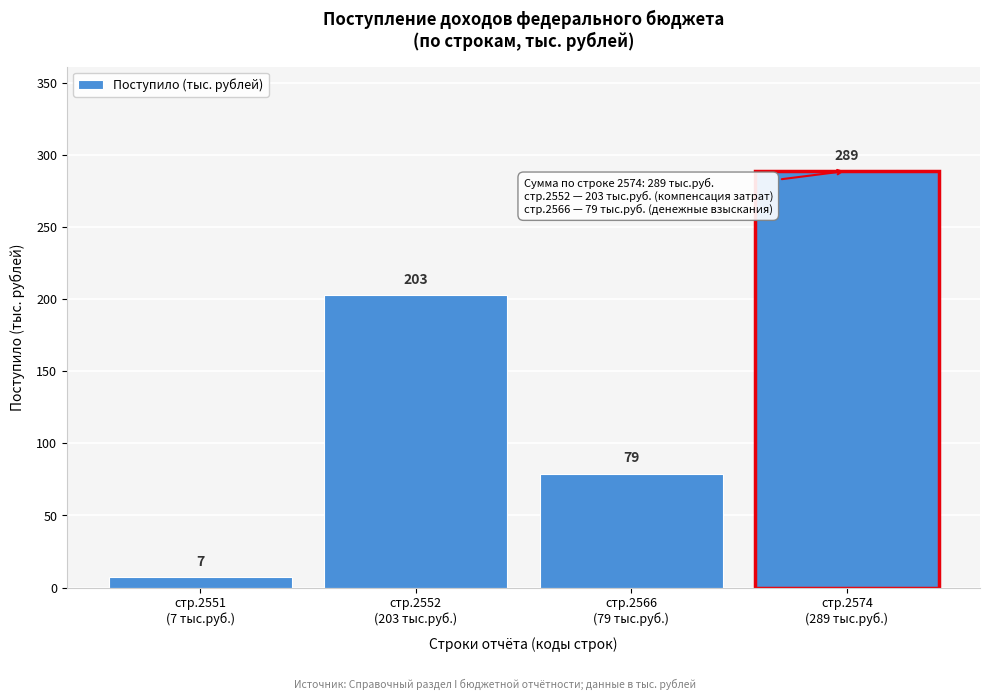

Reading left to right, extract all data points from this chart.

7	203	79	289